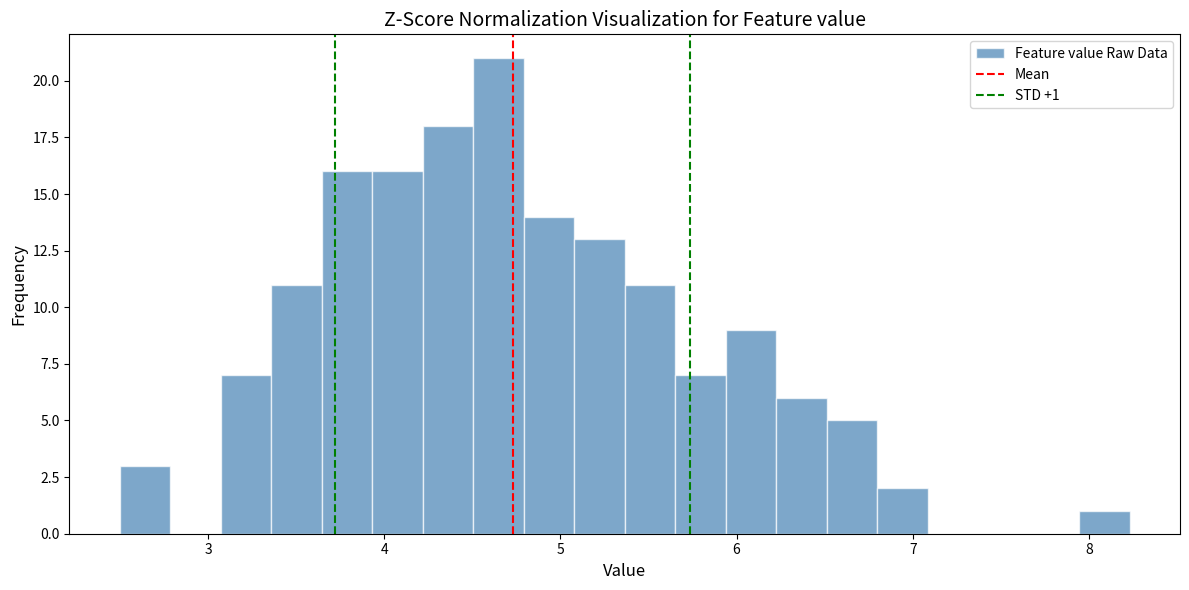

Read against the x-axis, roughly where is the centre of the tallest bar?

4.6